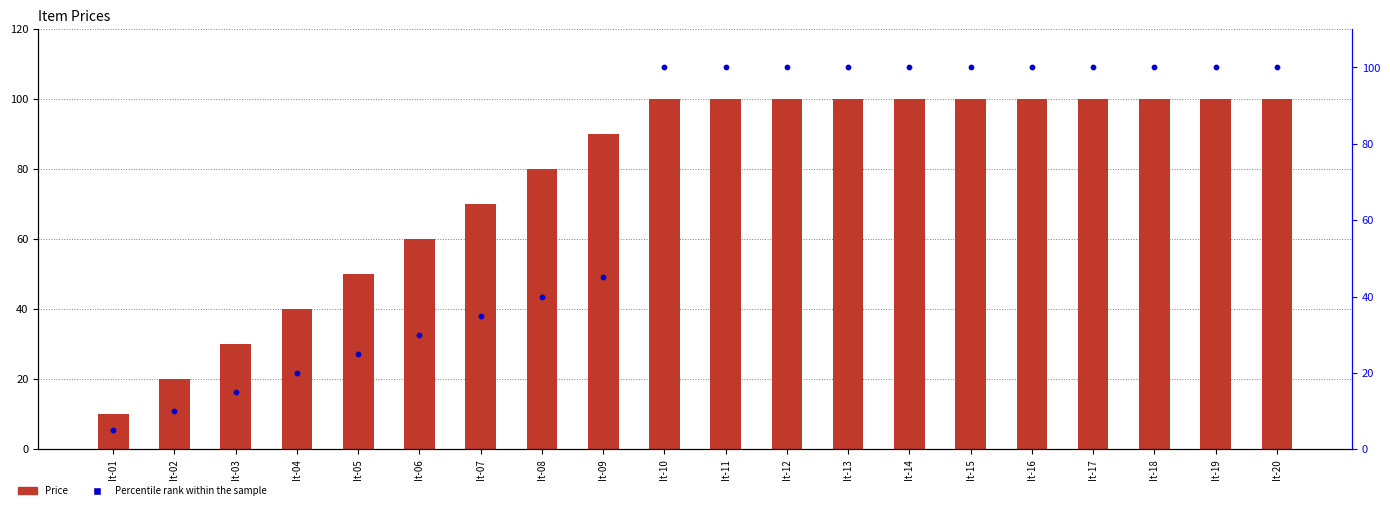

Which series contains the highest Y value?

Price